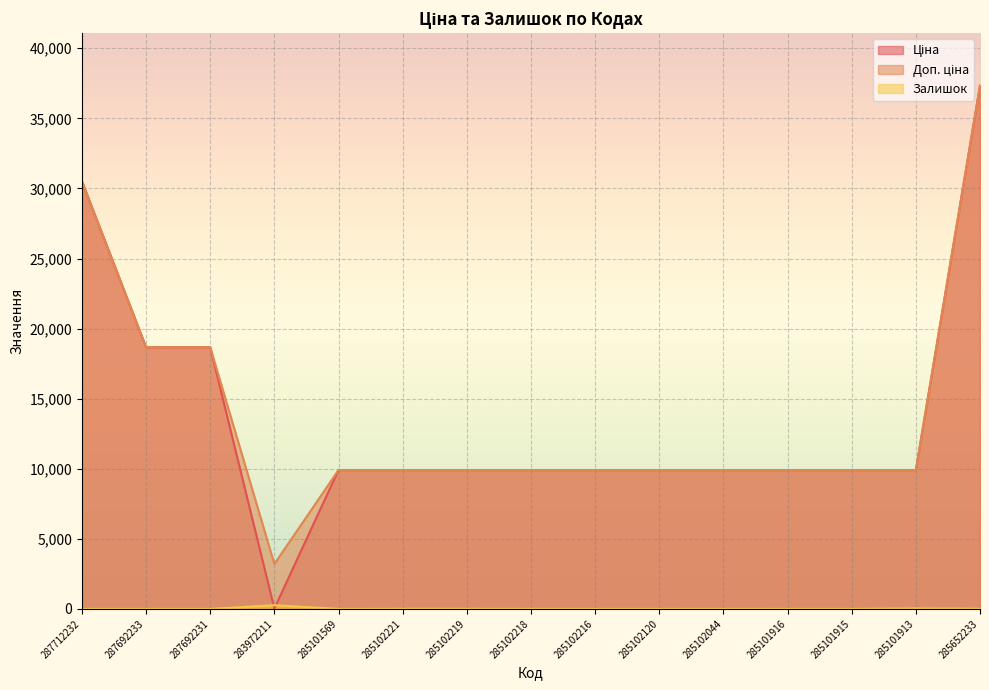

What is the value of the Ціна point at the 12th from the left?

9908.5